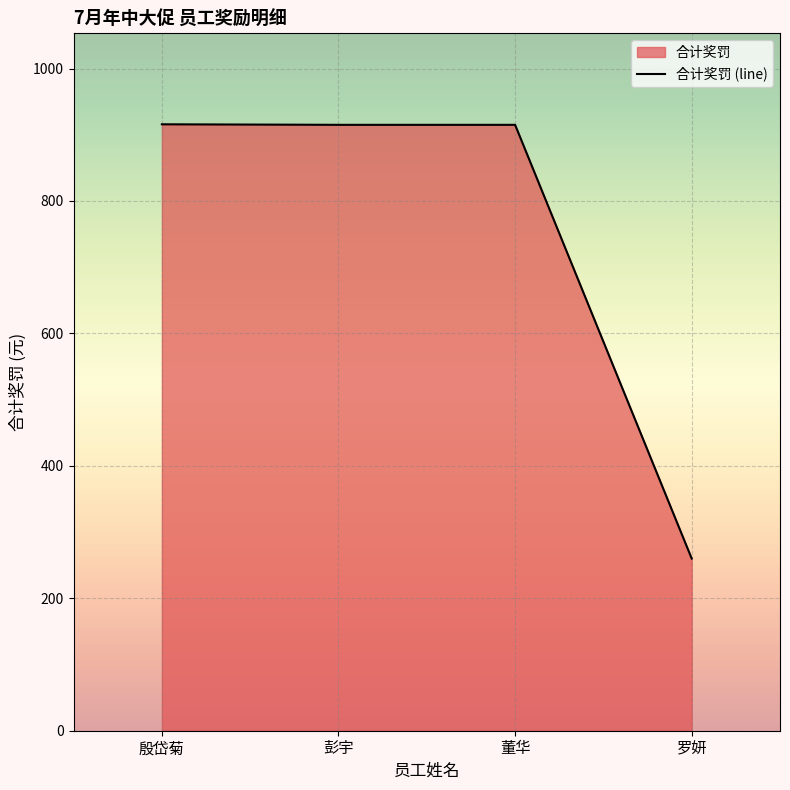

List the labels in order of value, largest first.

殷岱菊, 彭宇, 董华, 罗妍